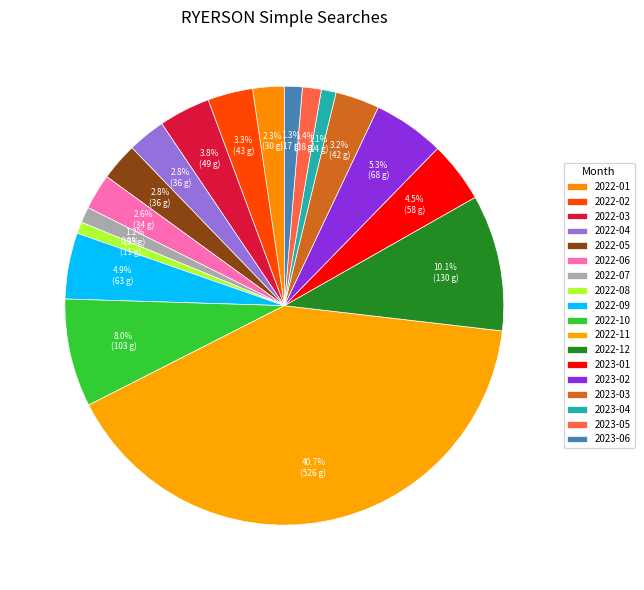

What is the change in value from 2022-04 to 2022-08?

-25